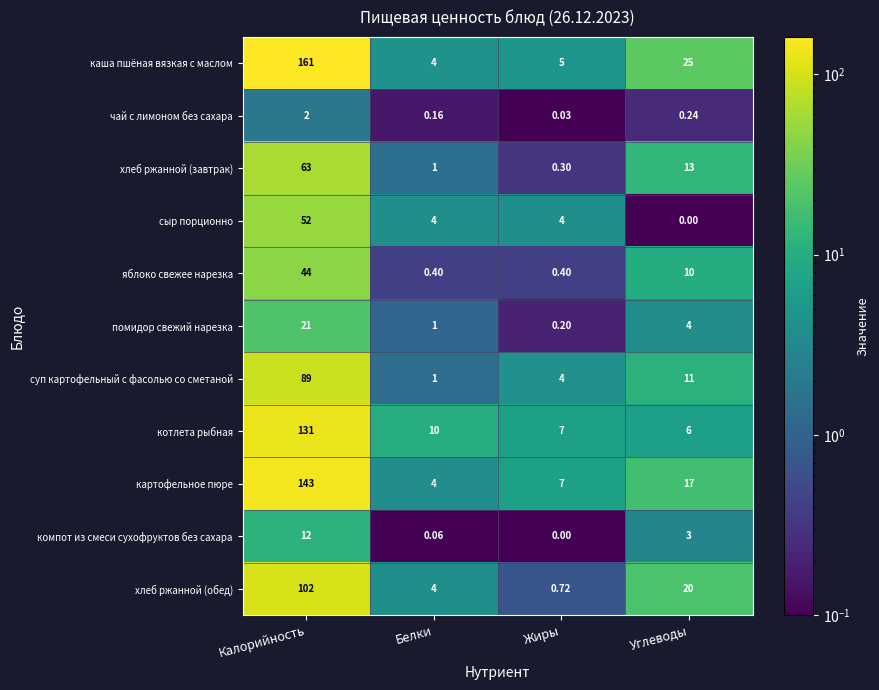

At which label does каша пшёная вязкая с маслом reach its peak?

Калорийность